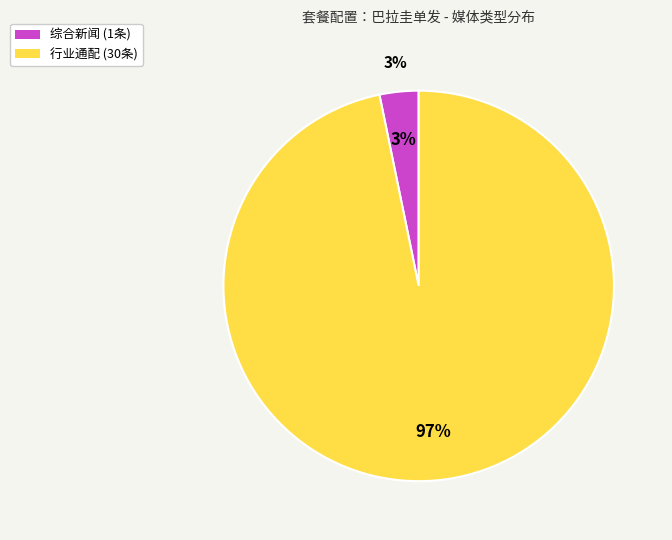

How many slices are in this pie chart?

2